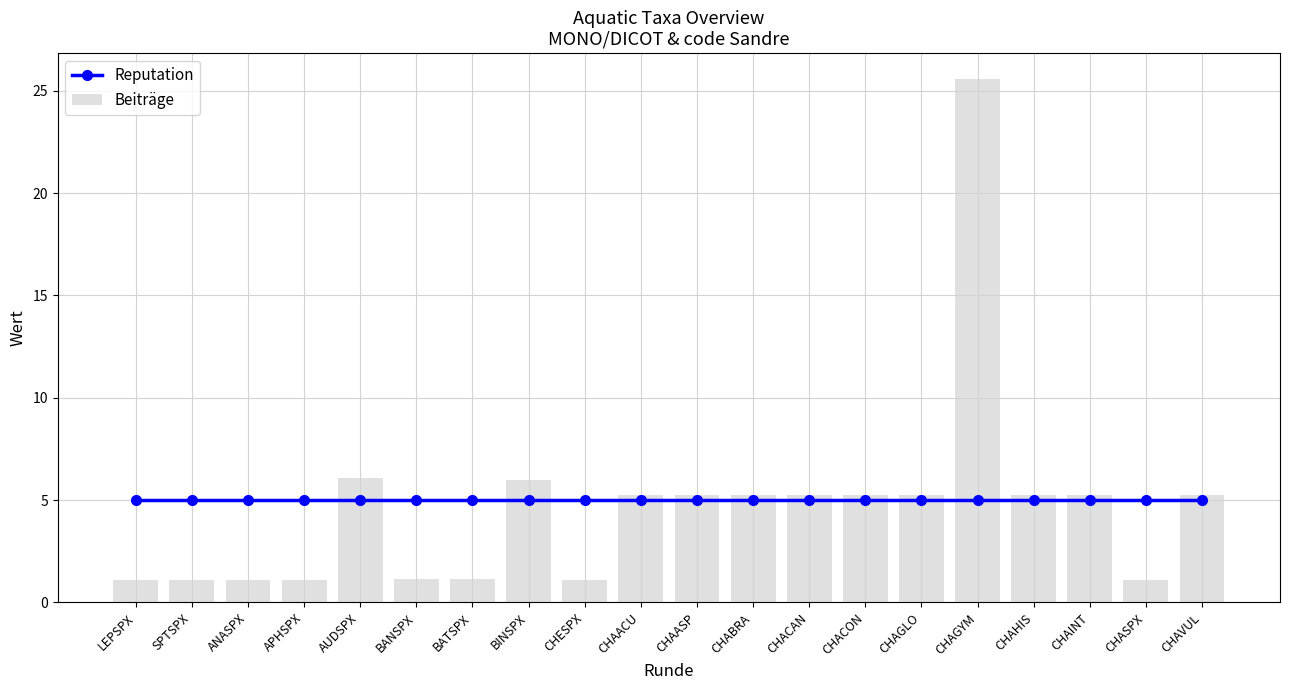

Is it true that Beiträge equals 0.6 at APHSPX?

False